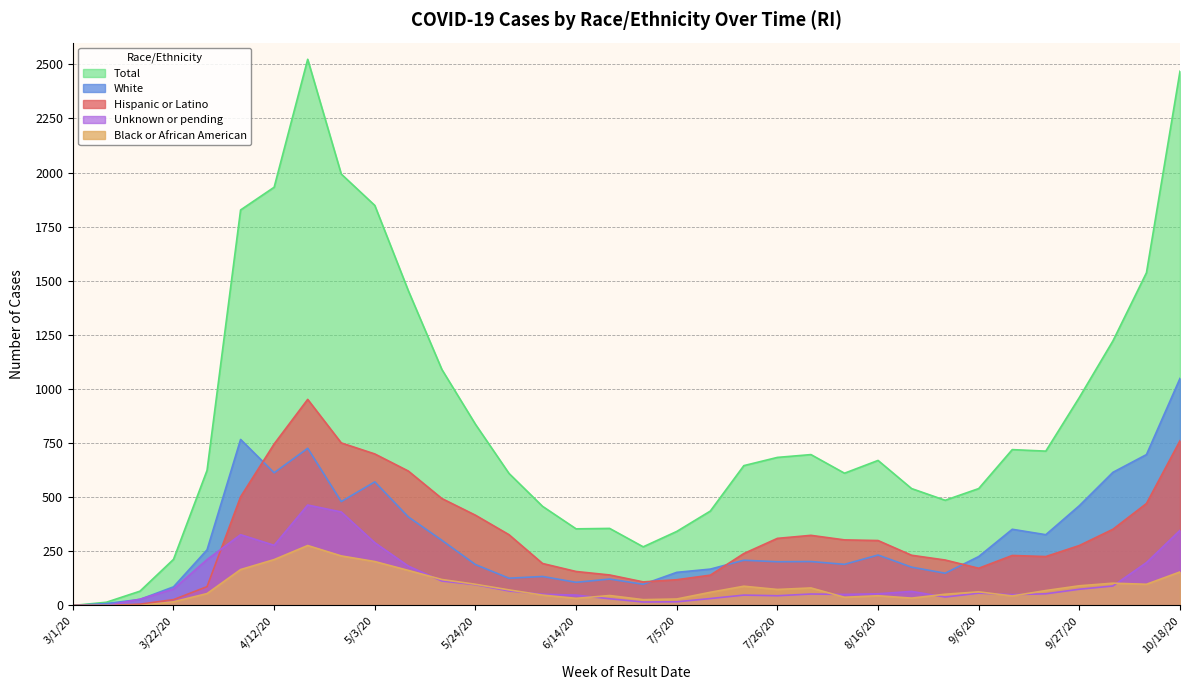

True or false: White has a value of 726 at 4/19/20.

True